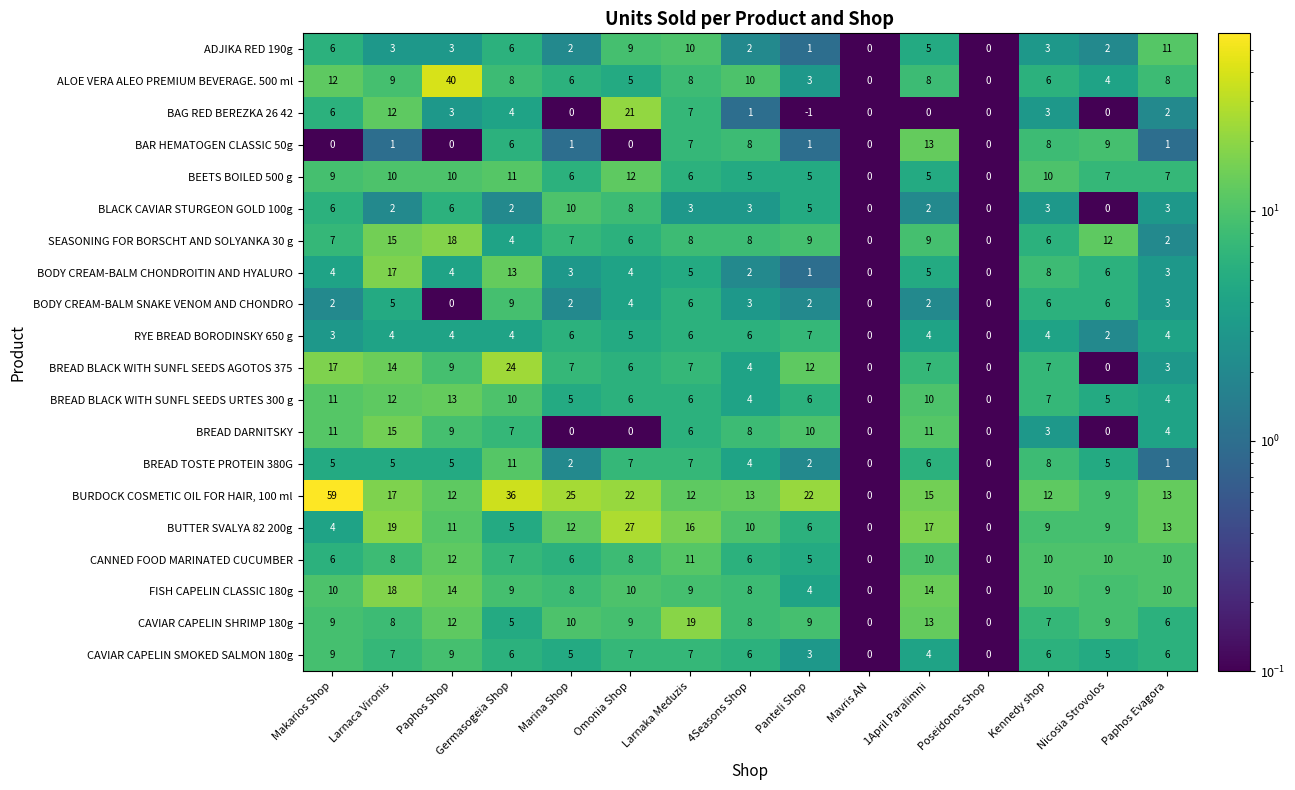

At which category does the chart reach its peak across all series?

Makarios Shop